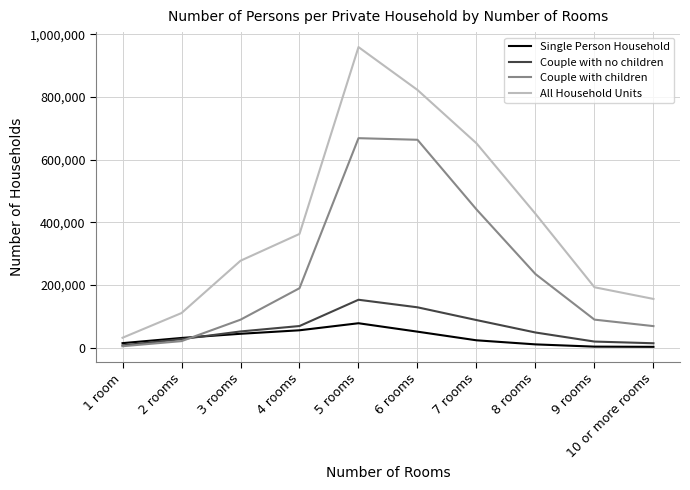

The value of Couple with children at 5 rooms is 668456. True or false?

True